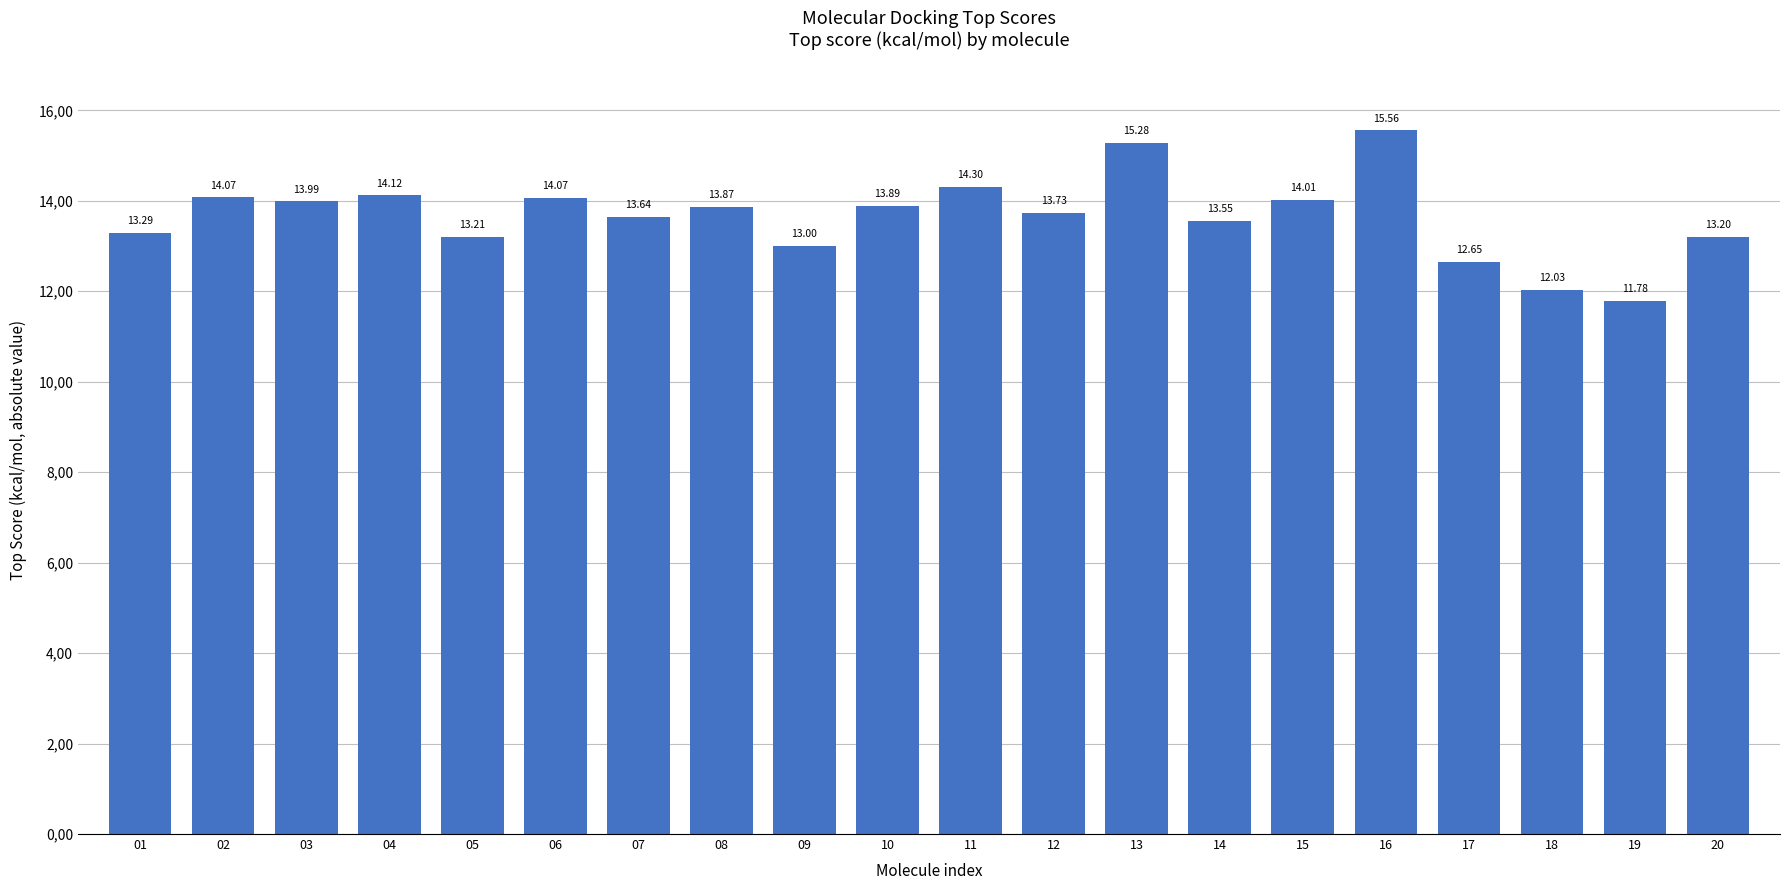

Does the chart contain any negative values?

No